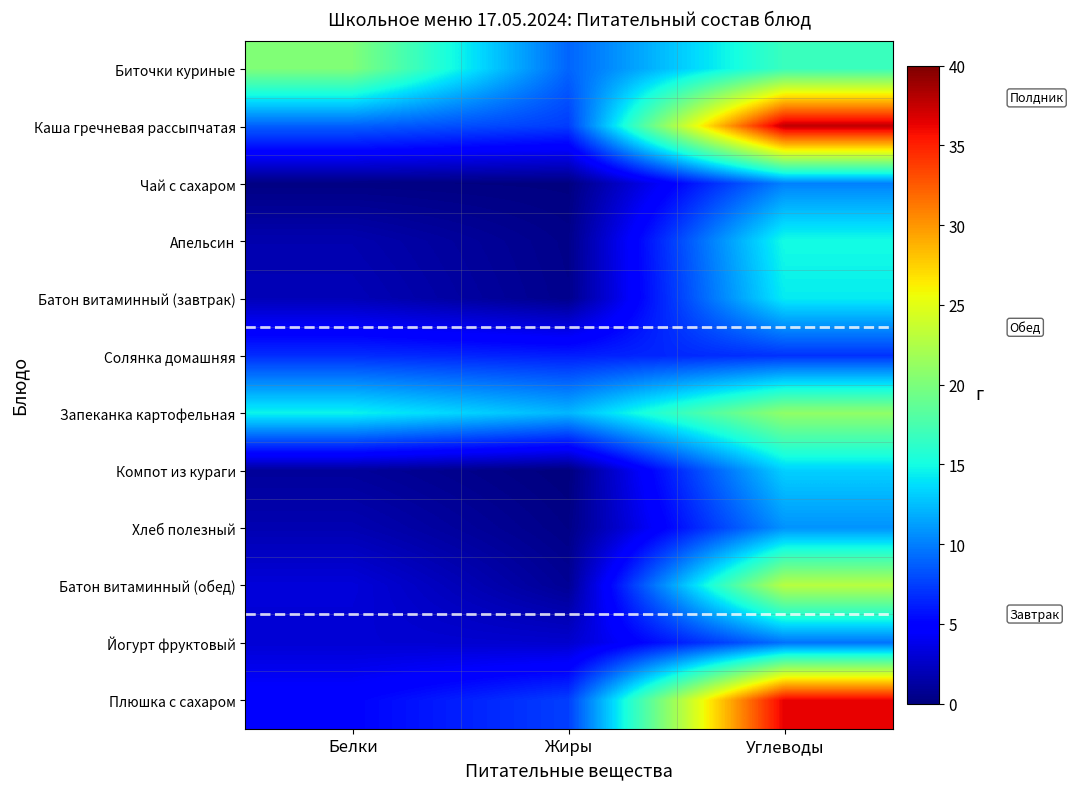

Which series changed the most between Белки and Жиры?

Биточки куриные